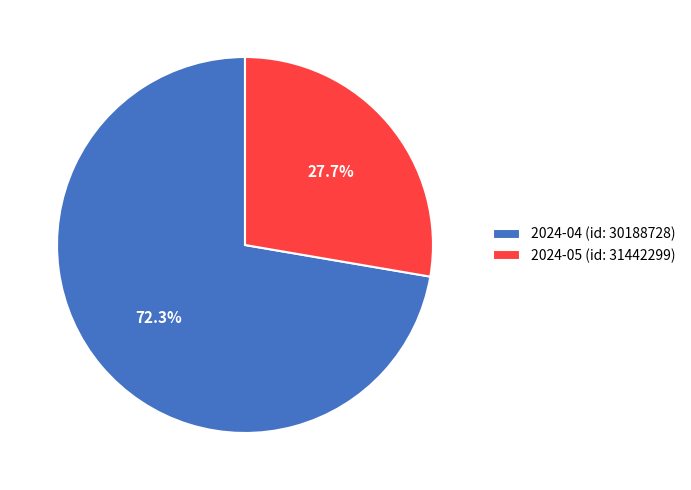

True or false: 2024-05 (id: 31442299) accounts for 28% of the total.

True